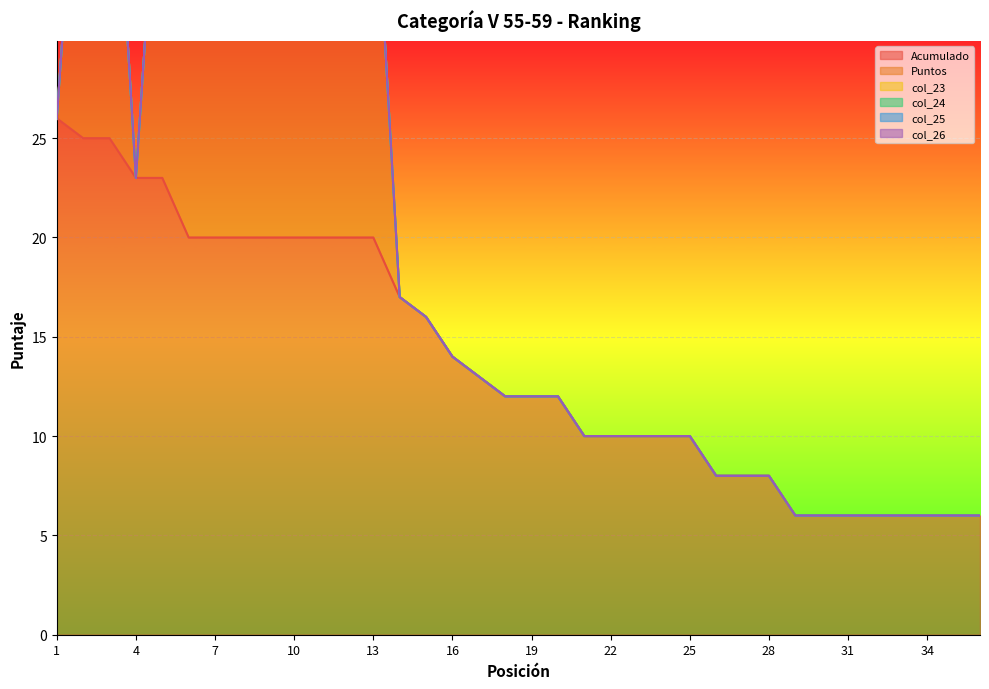

At how many categories does at least one series exceed 2?

36